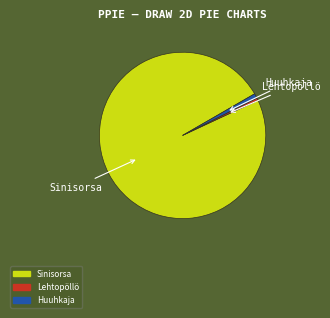

True or false: Sinisorsa accounts for 89% of the total.

False